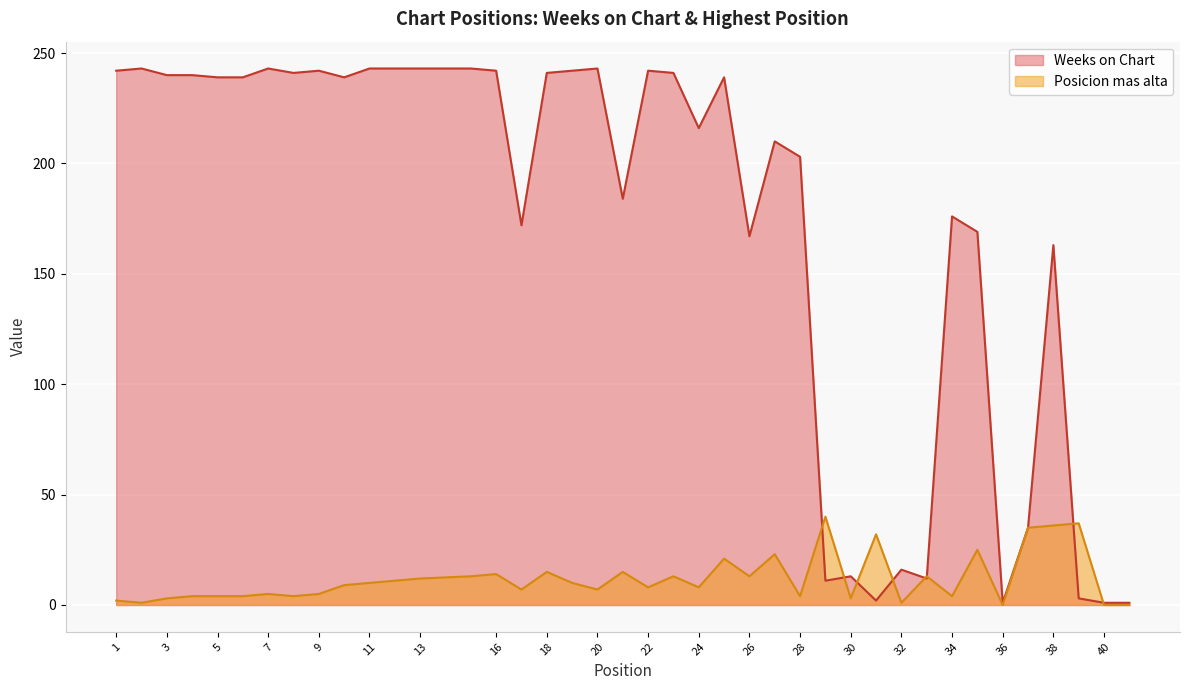

Which series has the largest total across all categories?

Weeks on Chart